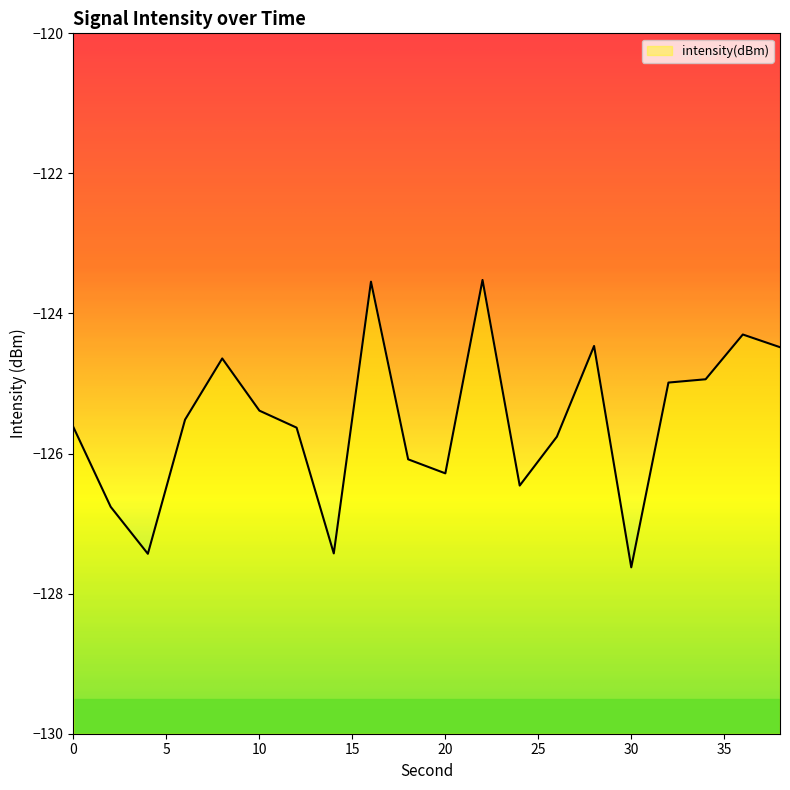

At which label is the value closest to -125?

32